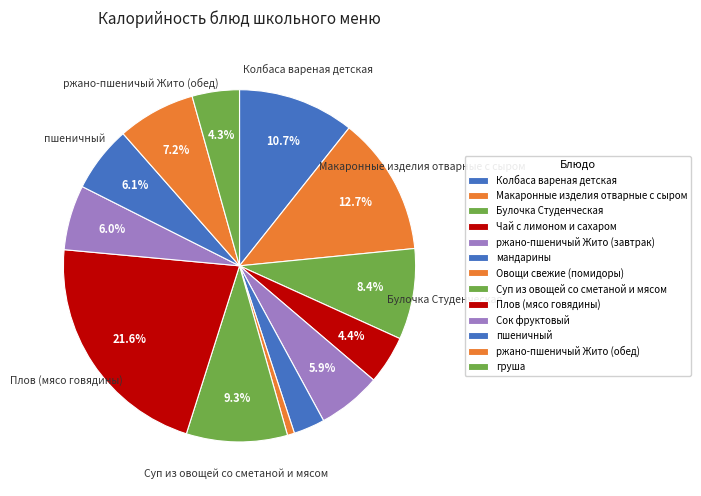

What is the largest slice in the pie chart?

Плов (мясо говядины)